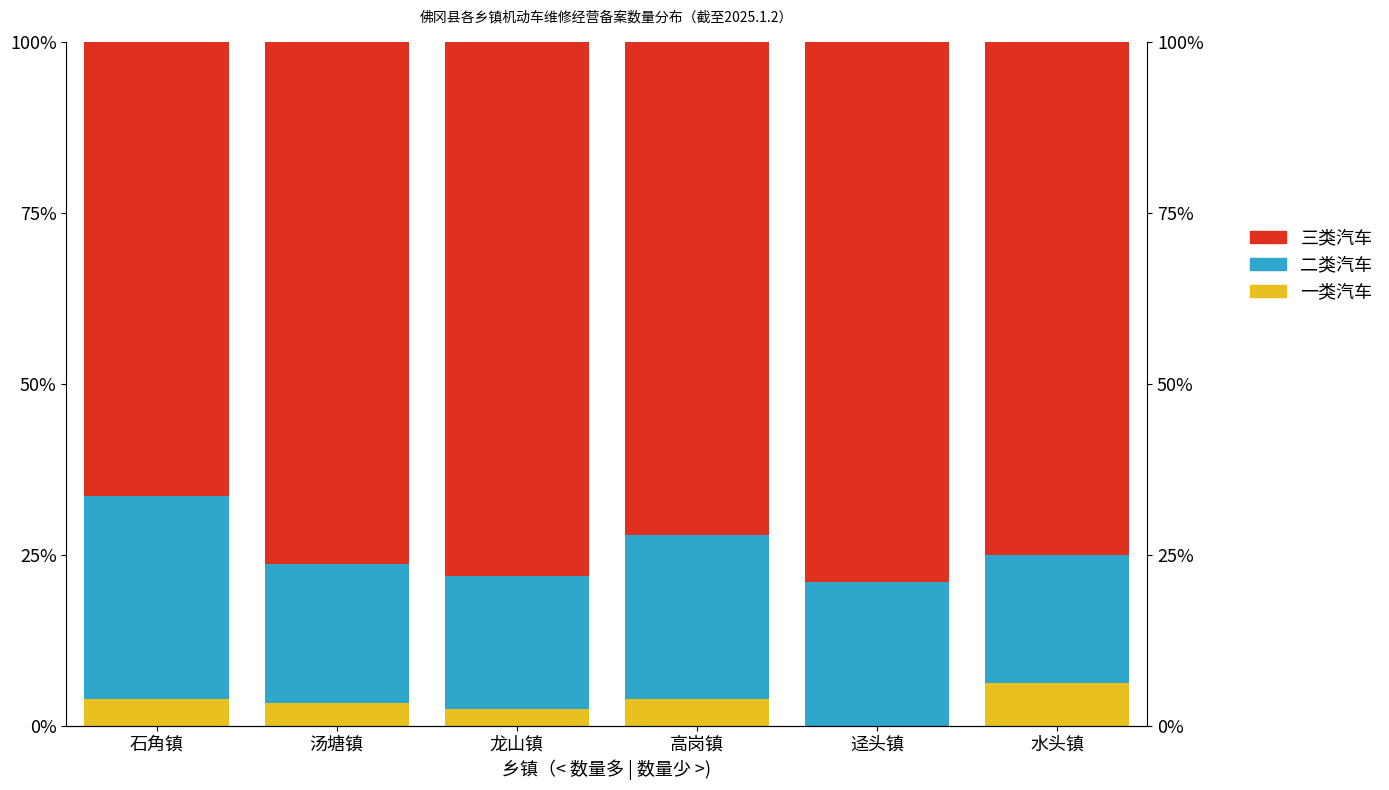

Reading left to right, extract all data points from this chart.

一类汽车: 石角镇=3.9	汤塘镇=3.4	龙山镇=2.4	高岗镇=4.0	迳头镇=0.0	水头镇=6.2
二类汽车: 石角镇=29.7	汤塘镇=20.3	龙山镇=19.5	高岗镇=24.0	迳头镇=21.1	水头镇=18.8
三类汽车: 石角镇=66.4	汤塘镇=76.3	龙山镇=78.0	高岗镇=72.0	迳头镇=78.9	水头镇=75.0